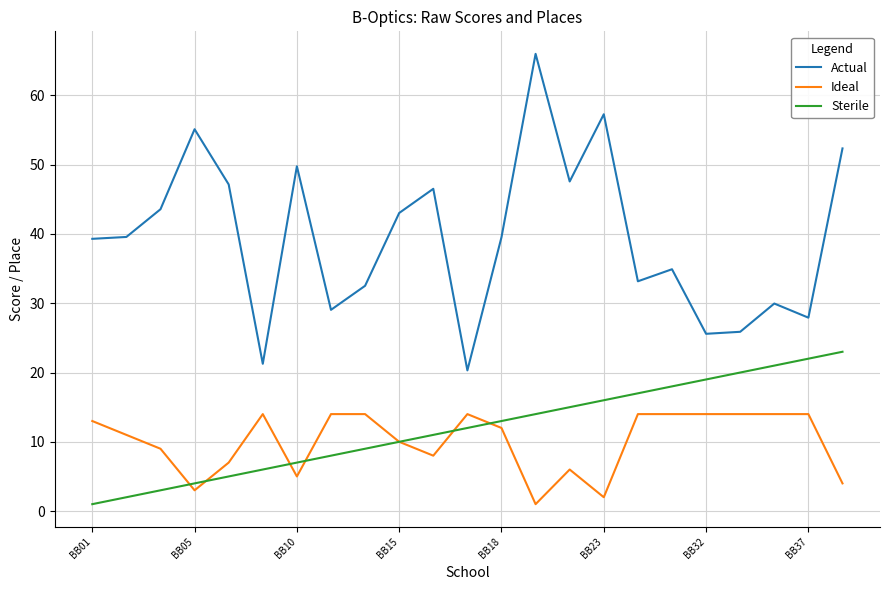

Which series has the largest total across all categories?

Actual